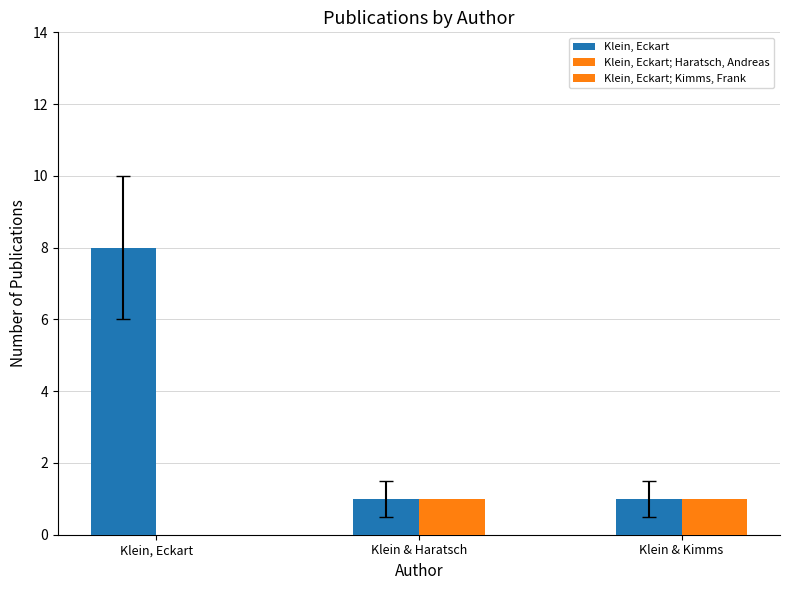

What is the label of the 3rd bar from the right?

Klein, Eckart